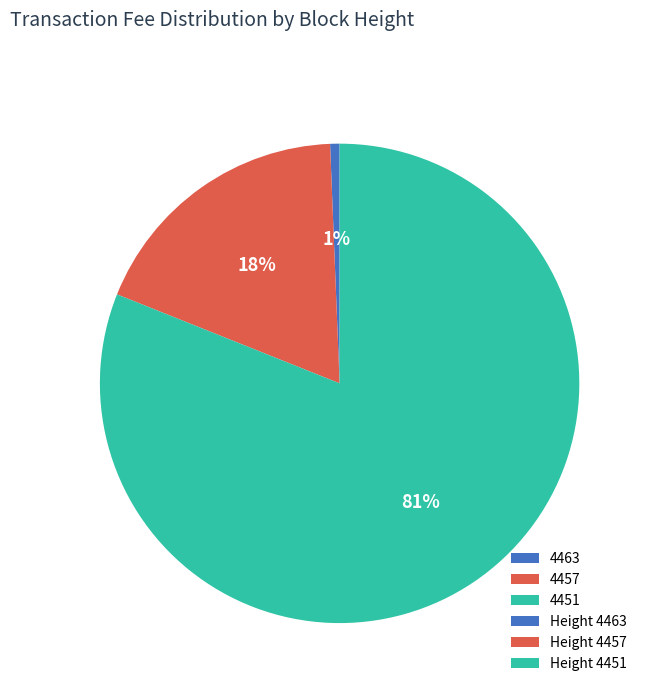

The 4457 slice represents 32% of the pie. True or false?

False